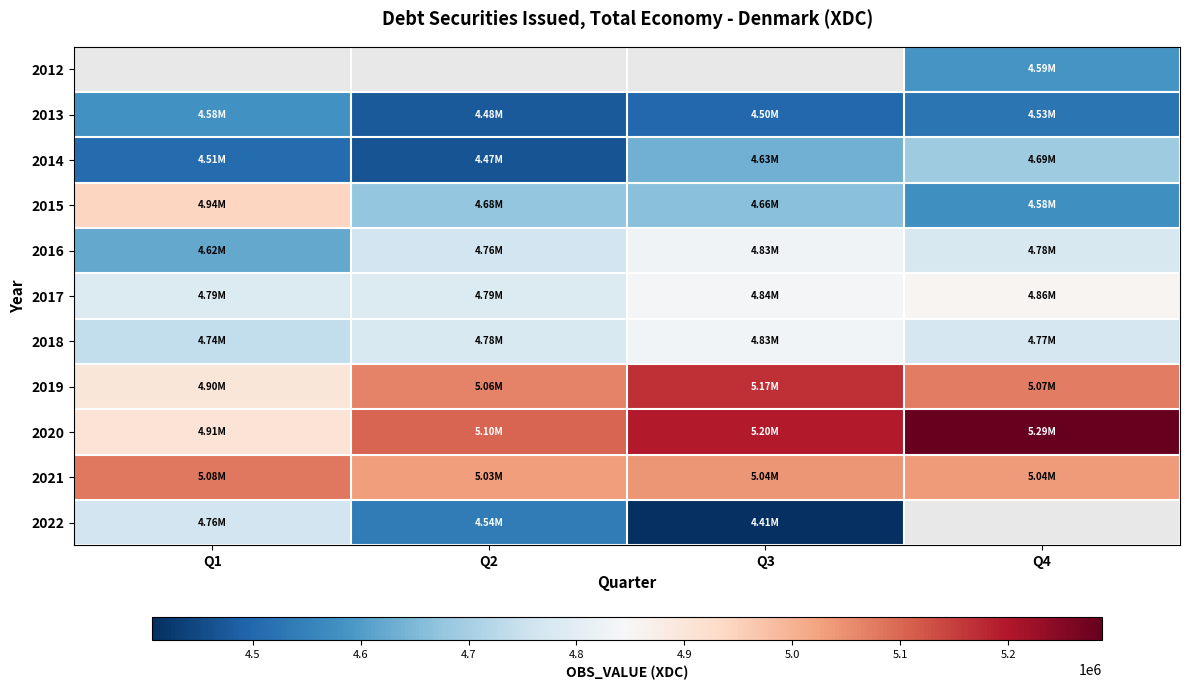

Where does the 2015 series first go above 4675361?

Q1